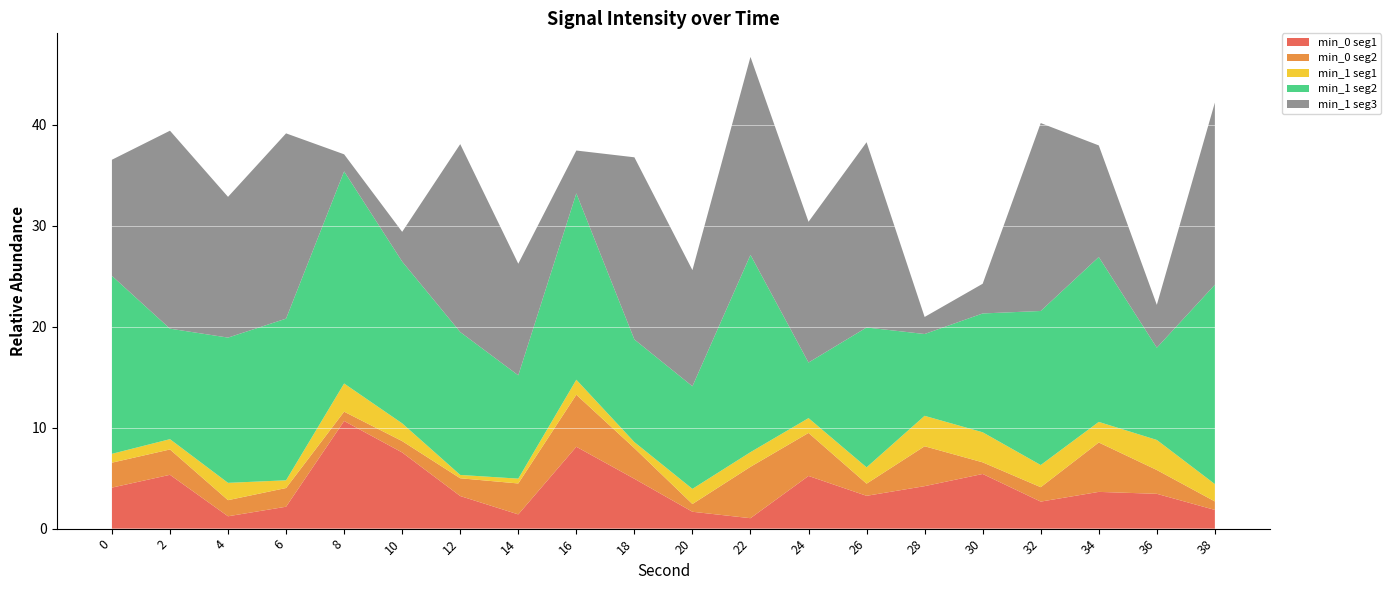

True or false: min_0 seg1 has a value of 8.1 at 16.

True